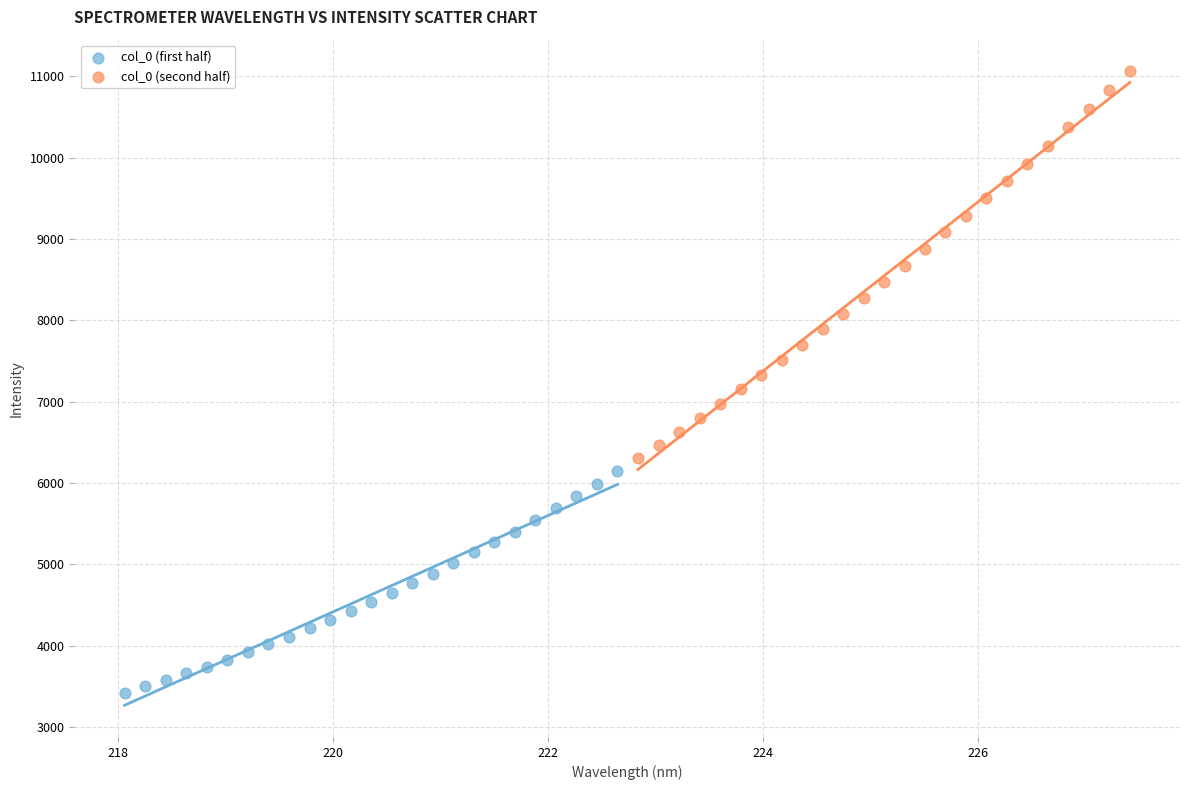

Which series reaches the maximum Y coordinate?

col_0 (second half)